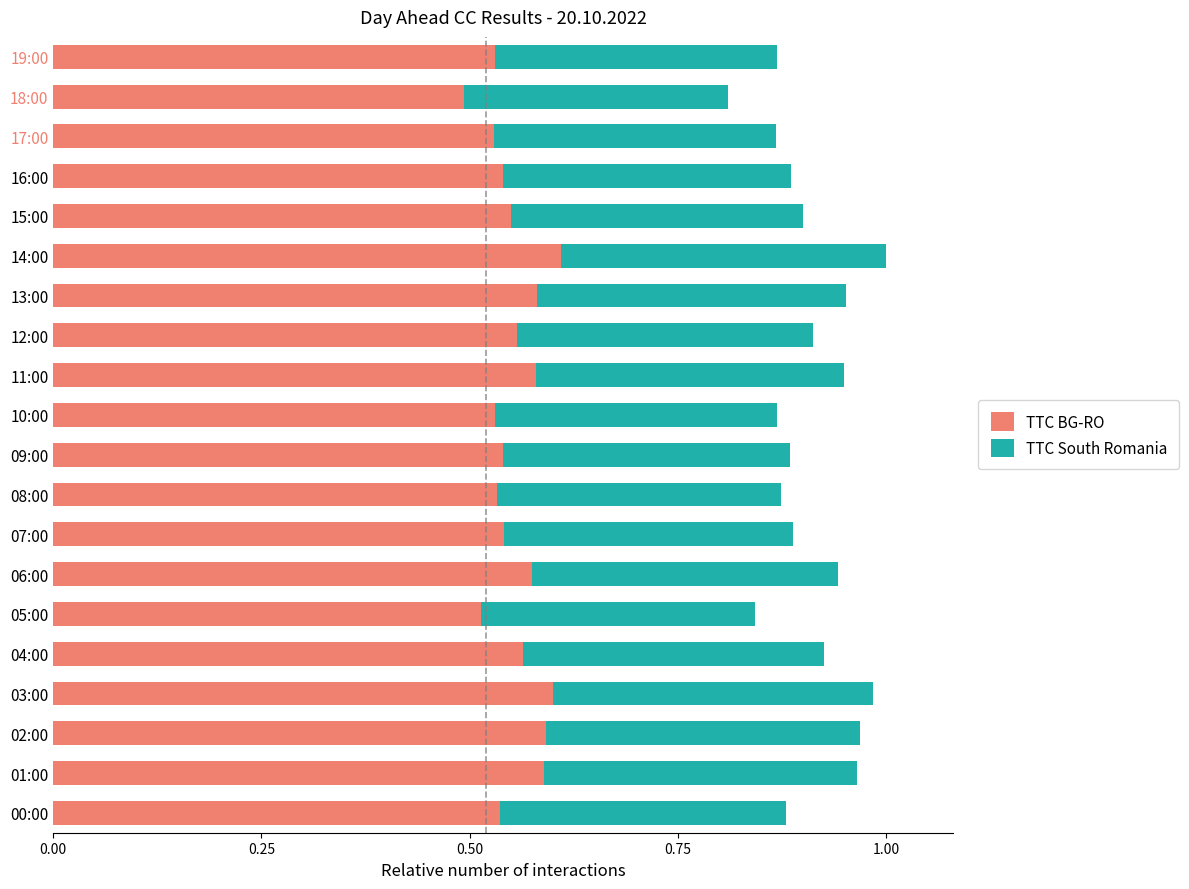

The TTC BG-RO series shows 0.8 at 09:00. True or false?

False